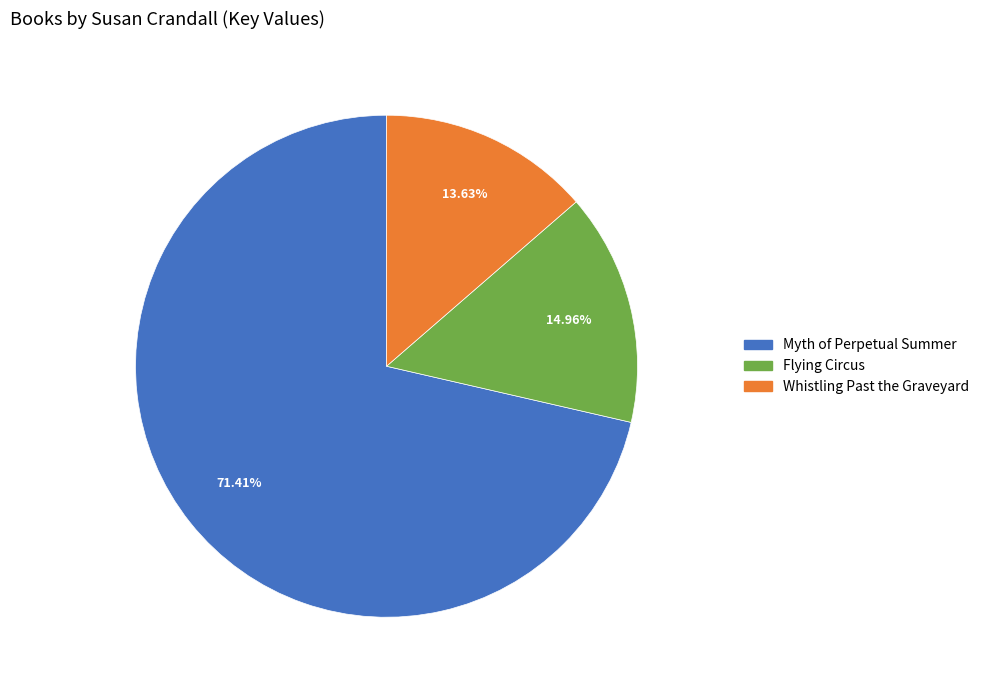

Rank the categories by value from lowest to highest.

Whistling Past the Graveyard, Flying Circus, Myth of Perpetual Summer